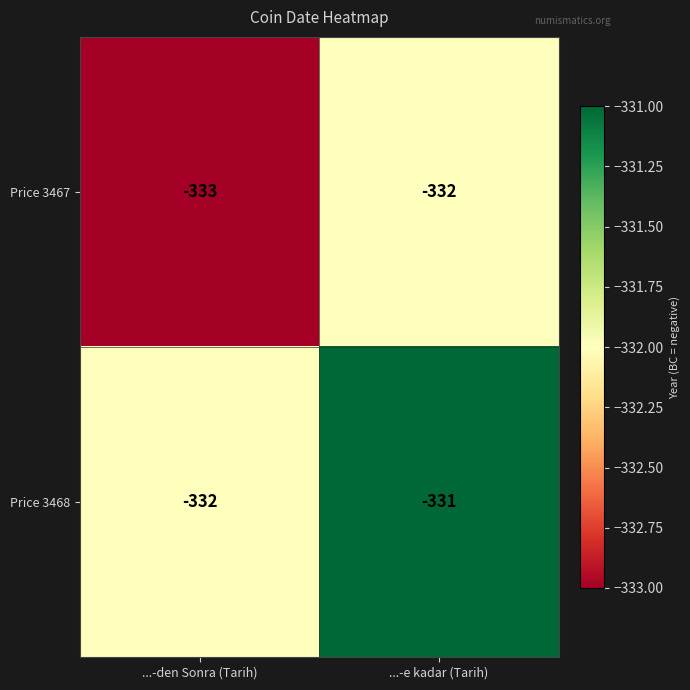

Reading left to right, extract all data points from this chart.

Price 3467: ...-den Sonra (Tarih)=-333	...-e kadar (Tarih)=-332
Price 3468: ...-den Sonra (Tarih)=-332	...-e kadar (Tarih)=-331